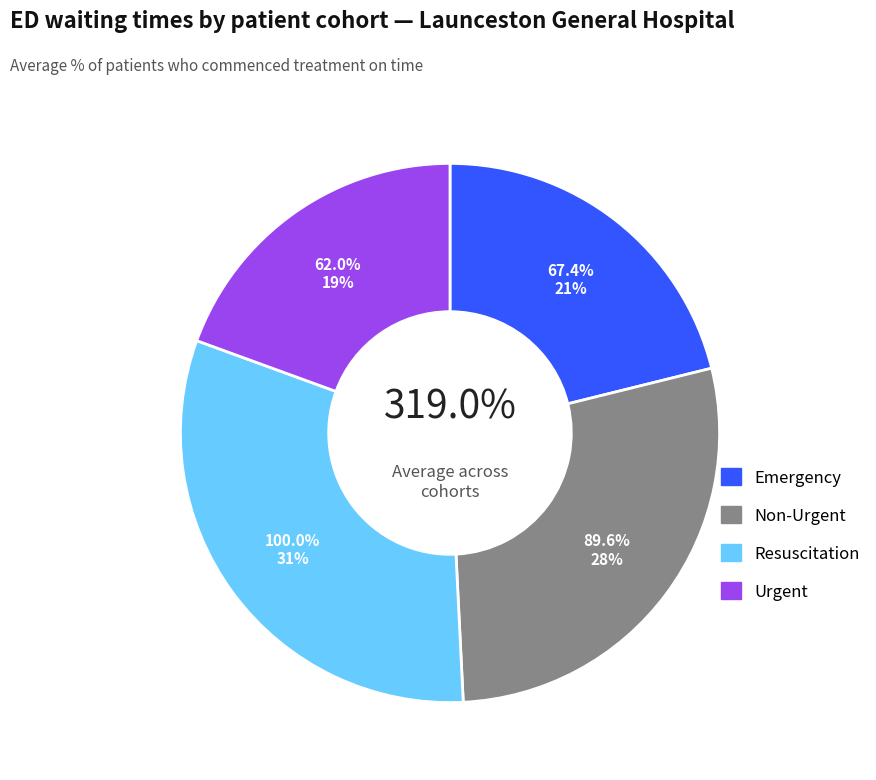

Does Semi-Urgent represent more than half of the total?

No